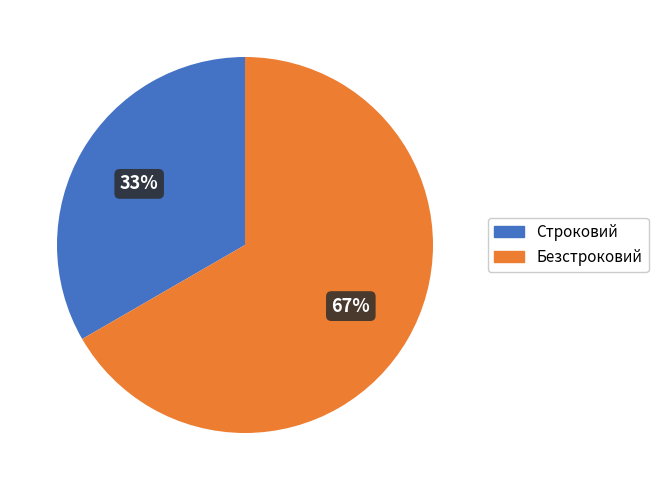

Which has a higher value, Безстроковий or Строковий?

Безстроковий